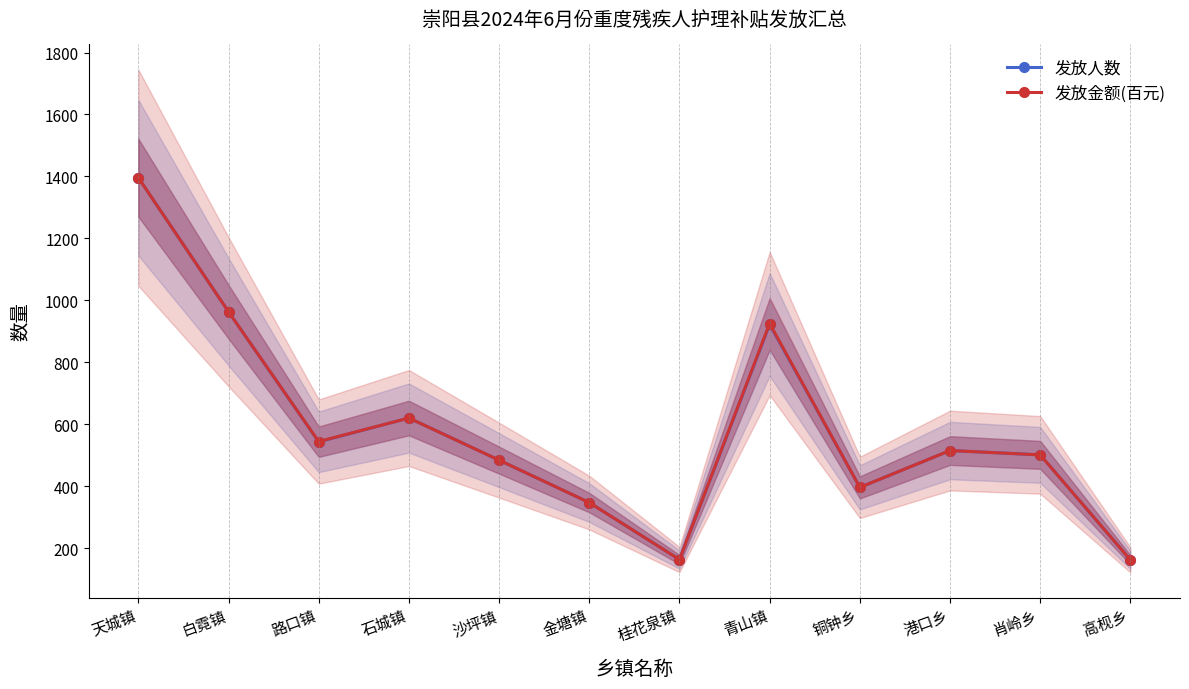

Reading right to left, transcribe all the data shown in this chart.

发放人数: 162	501	515	396	922	163	347	484	620	543	963	1396
发放金额(百元): 162	501	515	396	925	163	347	484	620	544	963	1396